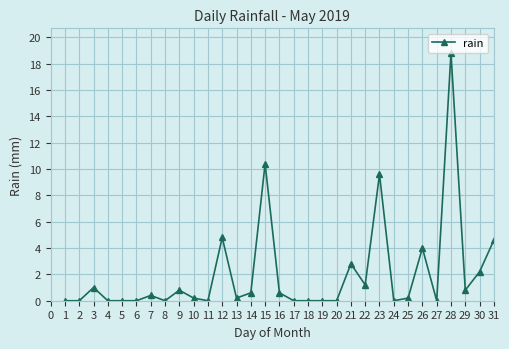

True or false: there are more than 2 points higher than both neighbors.

True